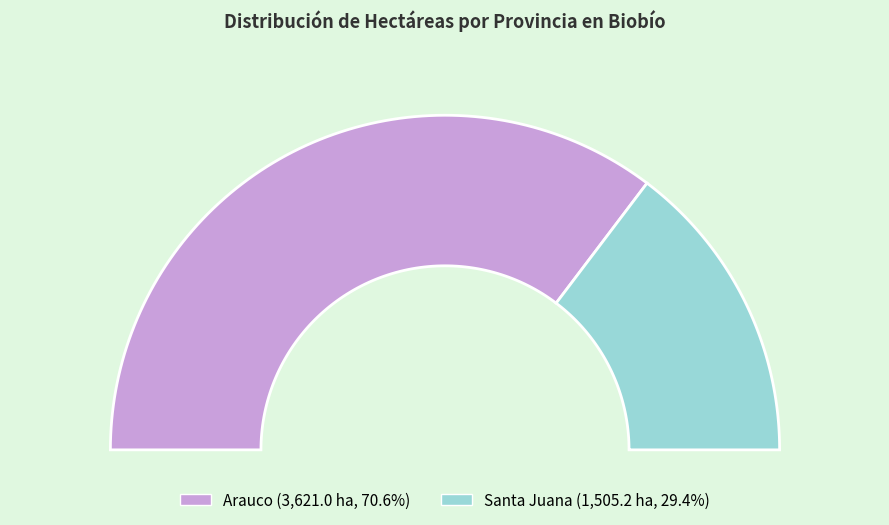

To the nearest percent, what portion does Arauco represent?

71%